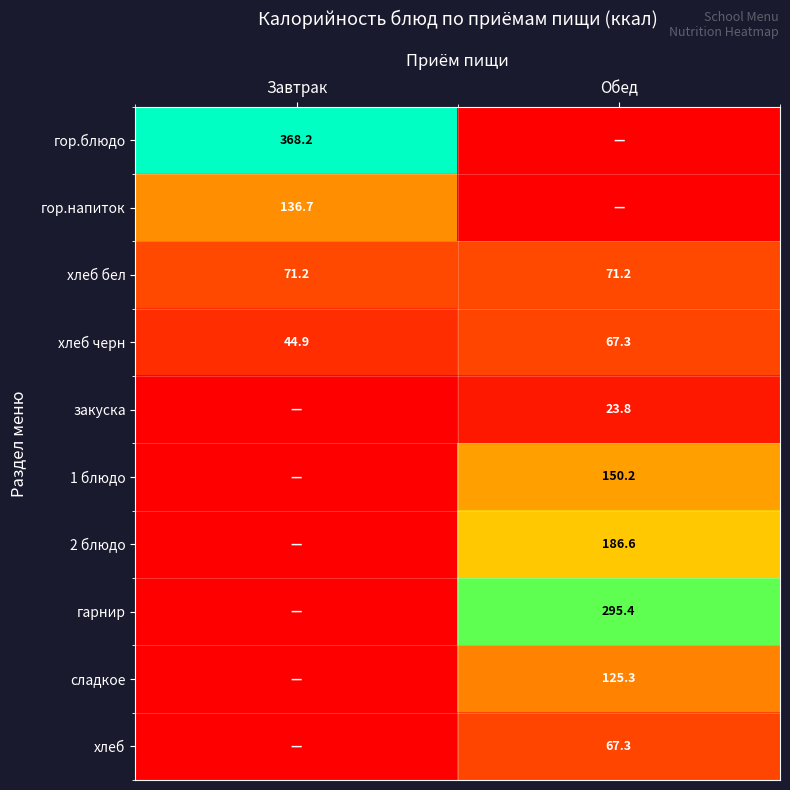

At how many categories does at least one series exceed 174?

2